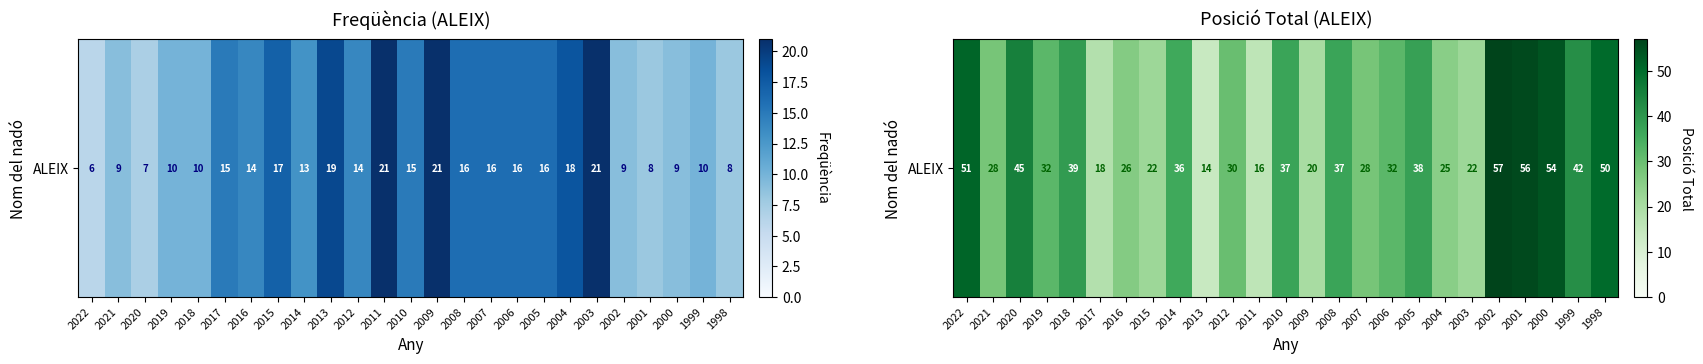

At which label does the data first exceed 32?

2022